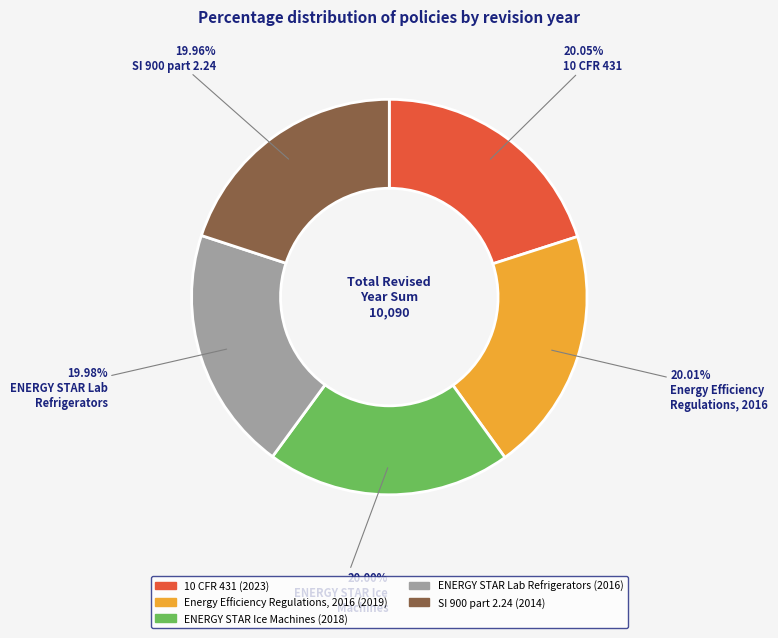

Is there a majority slice in this chart?

No